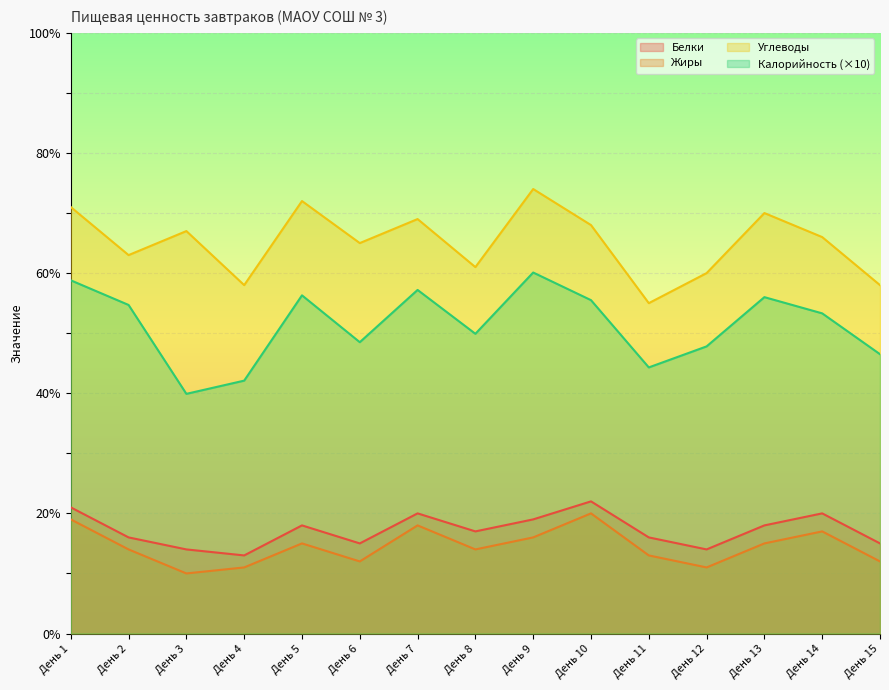

True or false: Жиры has a value of 14.0 at День 8.

True